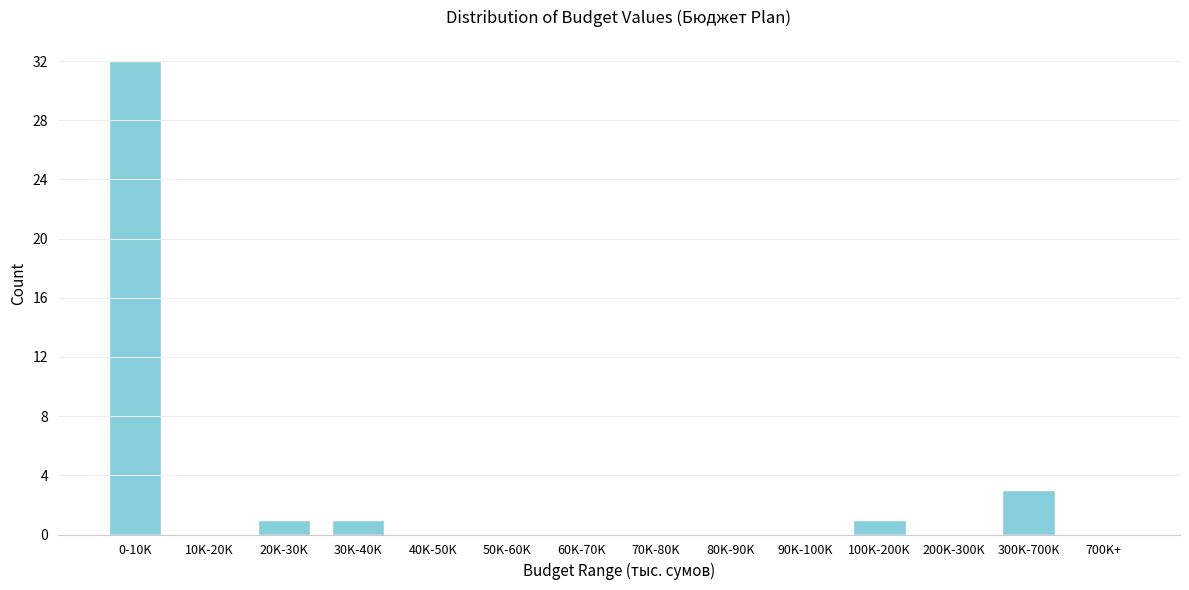

Reading right to left, transcribe all the data shown in this chart.

700K+=0	300K-700K=3	200K-300K=0	100K-200K=1	90K-100K=0	80K-90K=0	70K-80K=0	60K-70K=0	50K-60K=0	40K-50K=0	30K-40K=1	20K-30K=1	10K-20K=0	0-10K=32